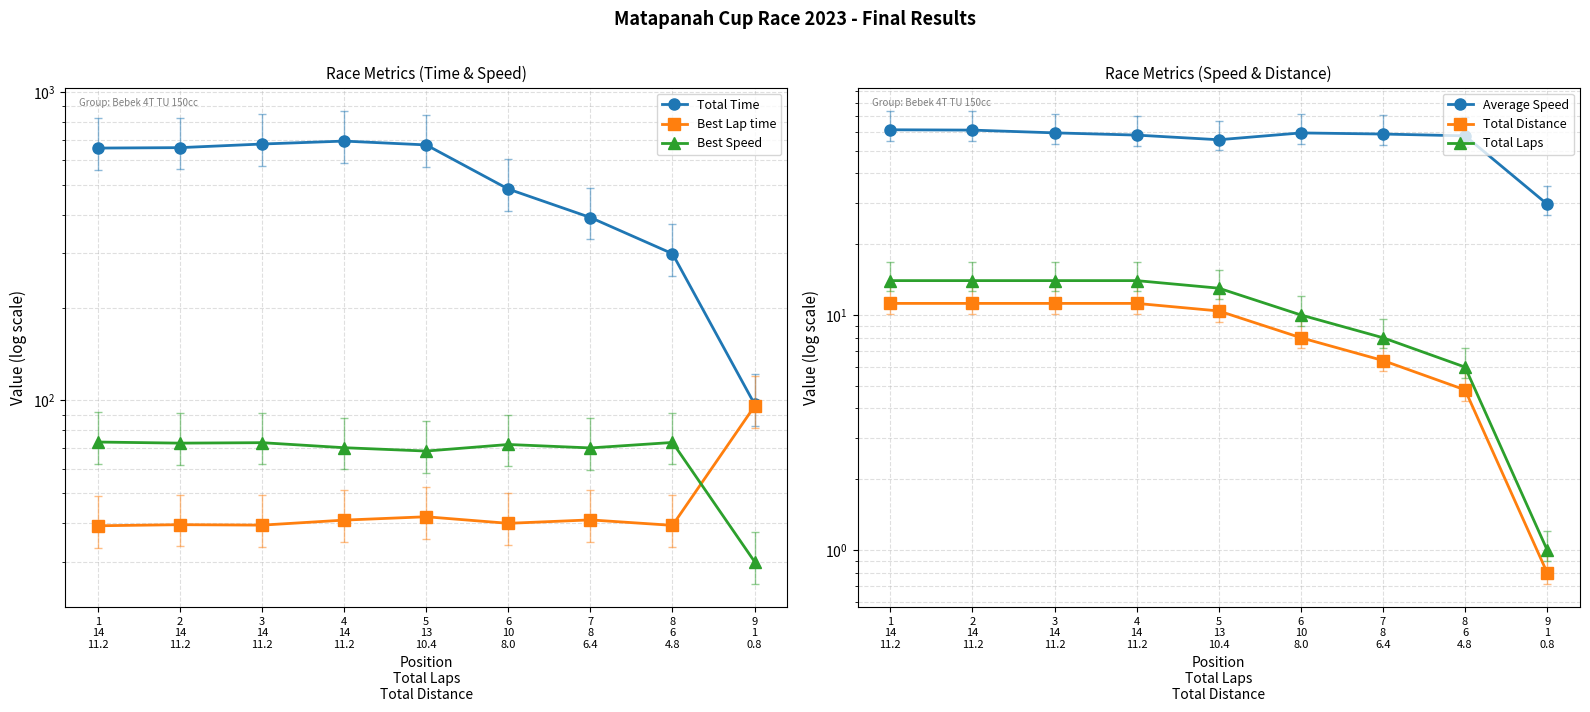

At which category does Best Speed reach its first local peak?

3
14
11.2